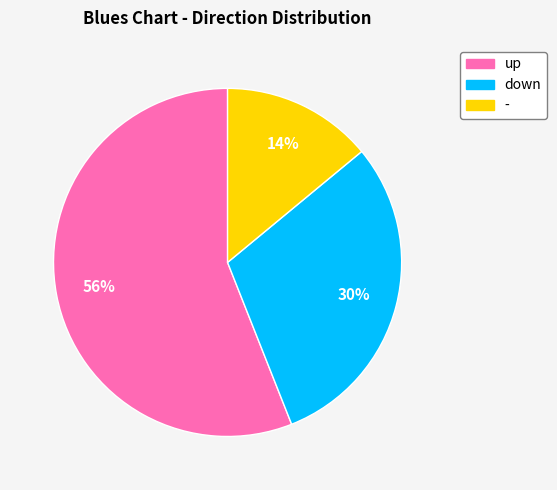

Do up and down together represent more than half of the pie?

Yes